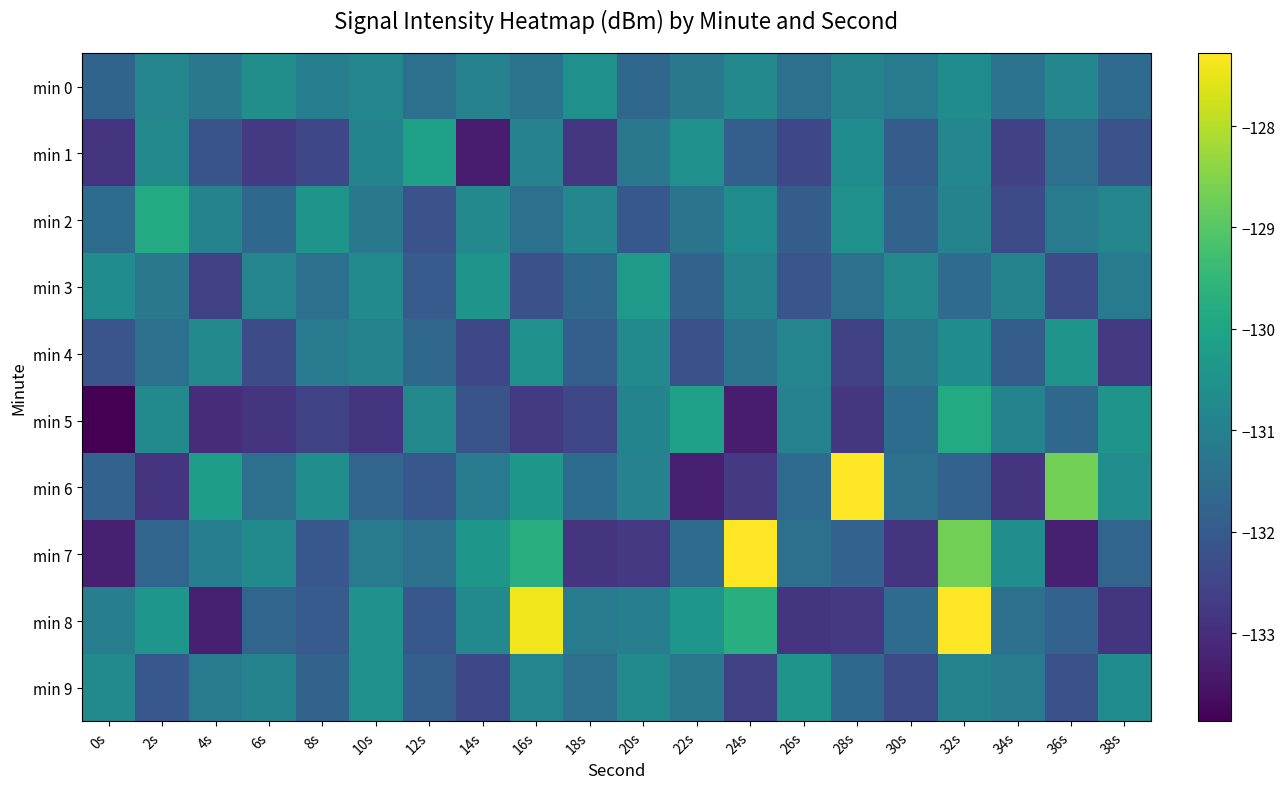

What is the smallest value displayed?

-133.9